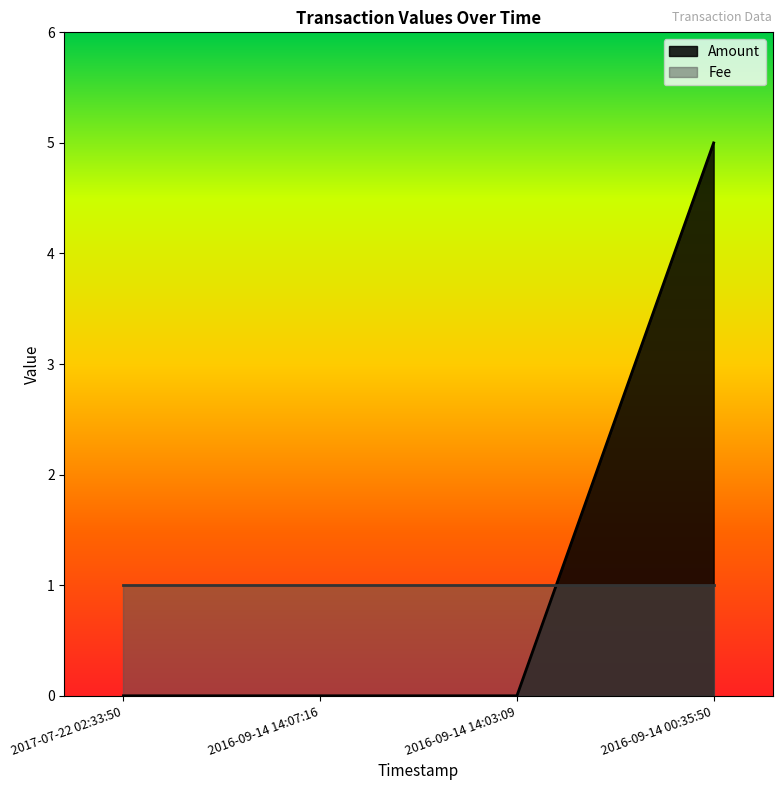

What is the label of the 2nd point from the right?

2016-09-14 14:03:09